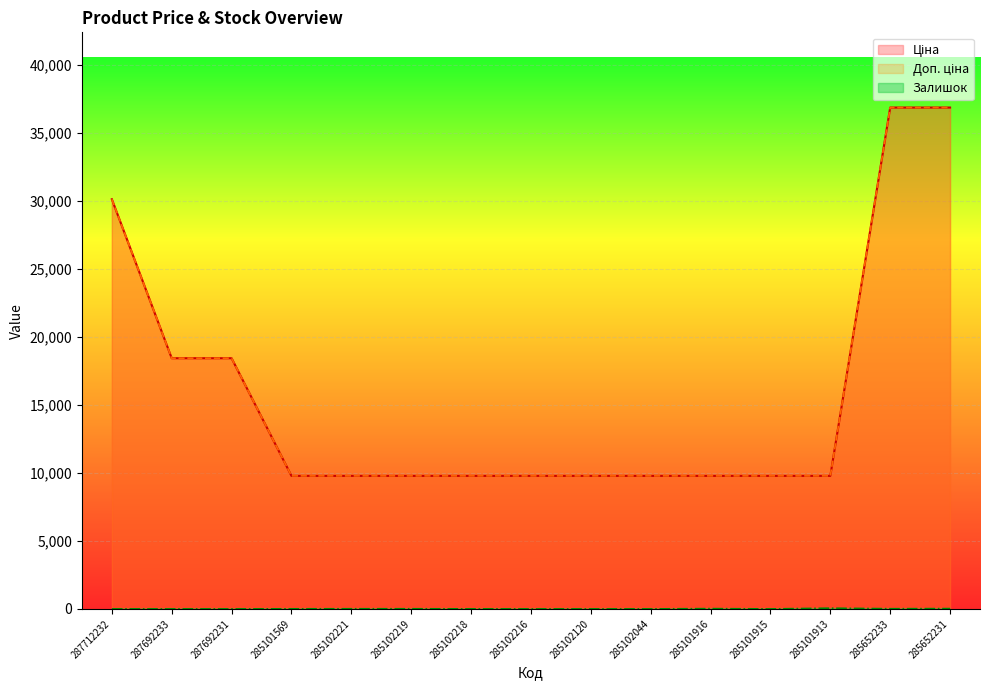

How many lines are shown in the chart?

3